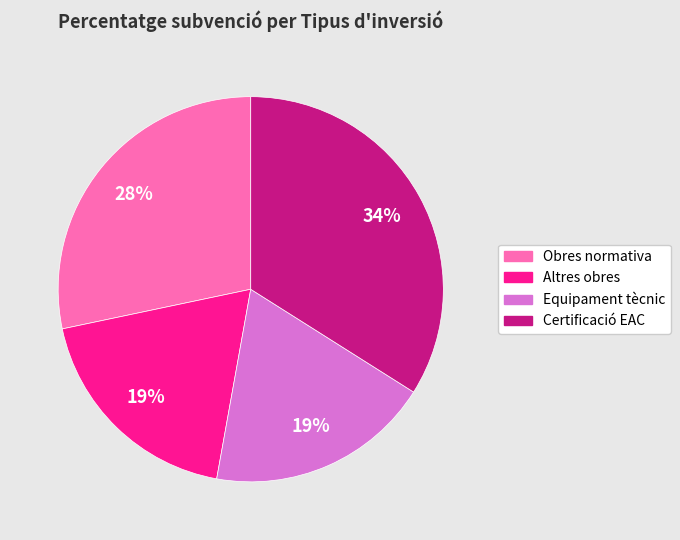

Is the sum of Certificació EAC and Equipament tècnic greater than half?

Yes